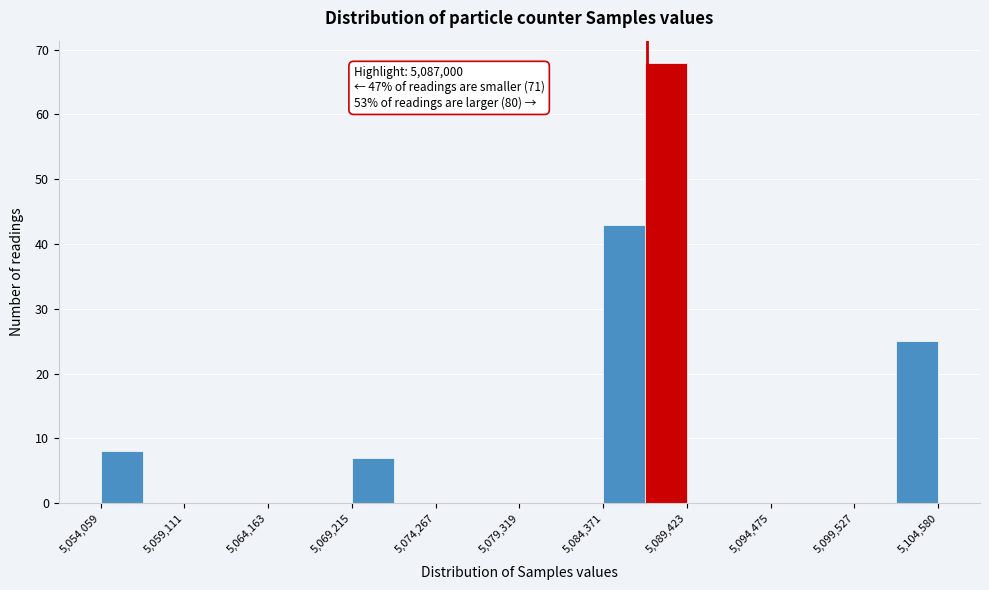

Read against the x-axis, roughly where is the centre of the tallest bar?

5088000